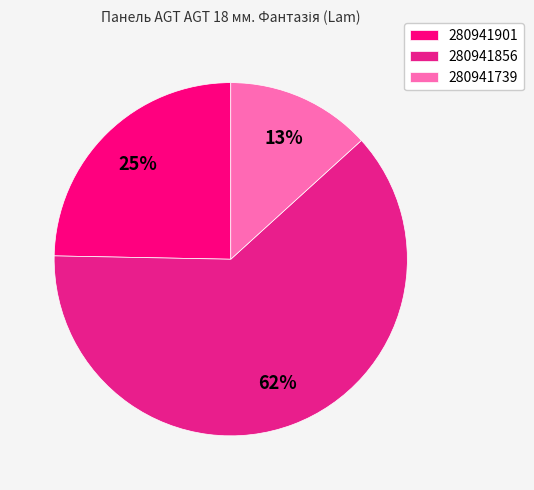

To the nearest percent, what is the combined percentage of 280941901 and 280941739?

38%